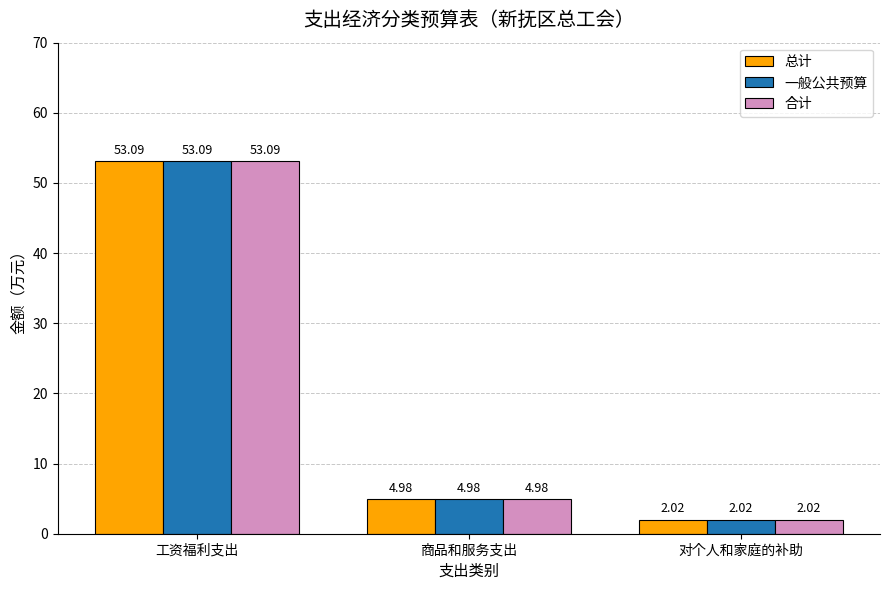

Is it true that 一般公共预算 equals 53.1 at 工资福利支出?

True